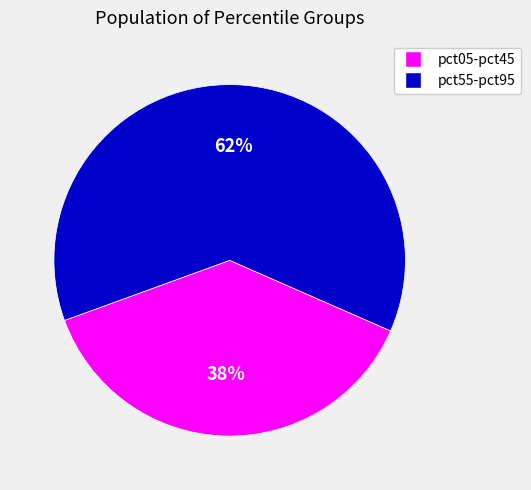

Is there a majority slice in this chart?

Yes